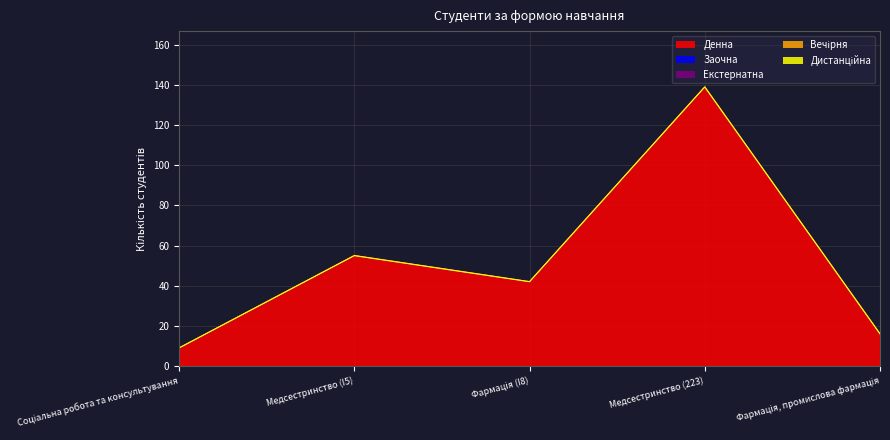

Where is the first local maximum for Денна?

Медсестринство (I5)